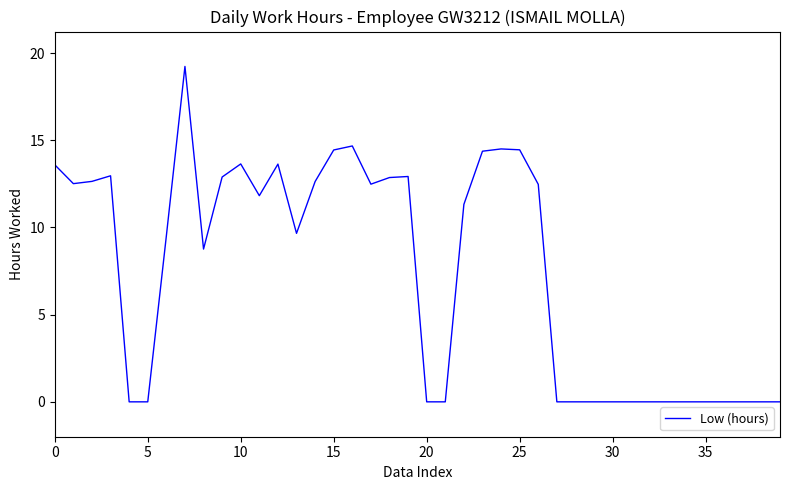

Count the number of data series in this chart.

1